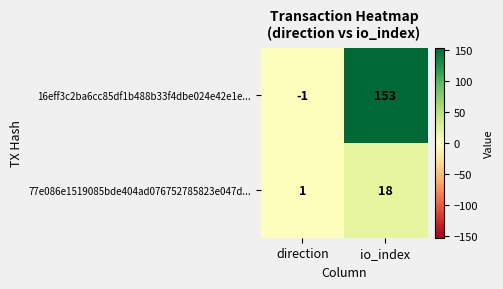

The value of 16eff3c2ba6cc85df1b488b33f4dbe024e42e1e... at io_index is 204. True or false?

False